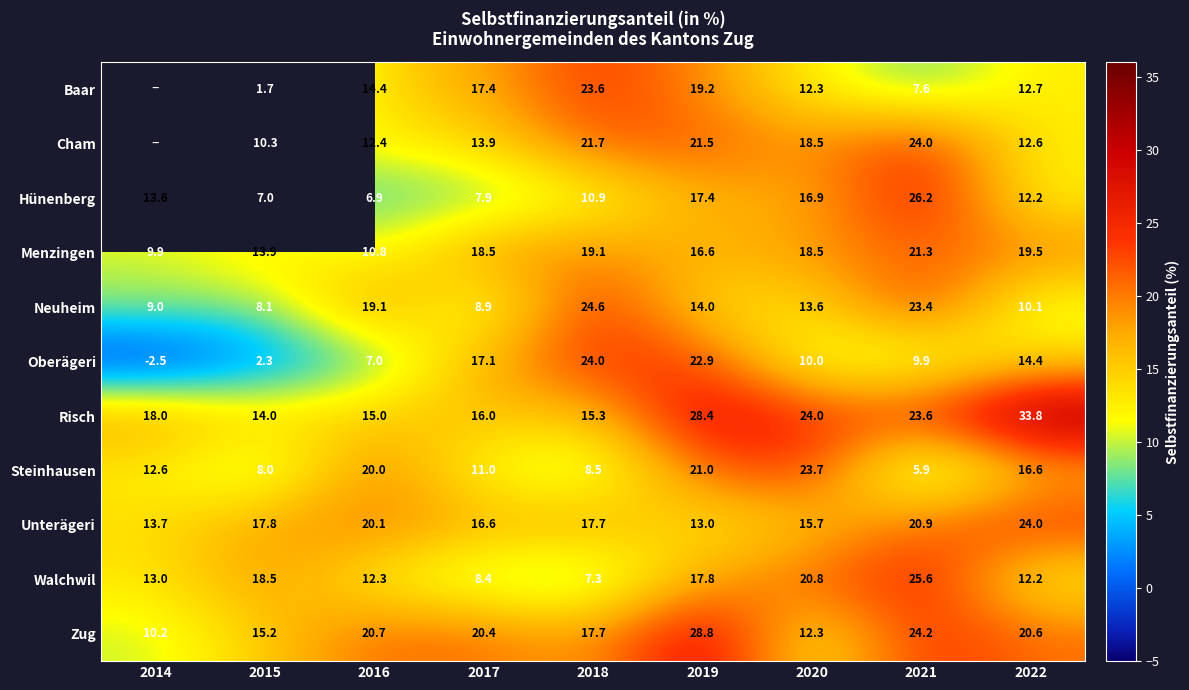

Which category has the highest value in the Hünenberg series?

2021